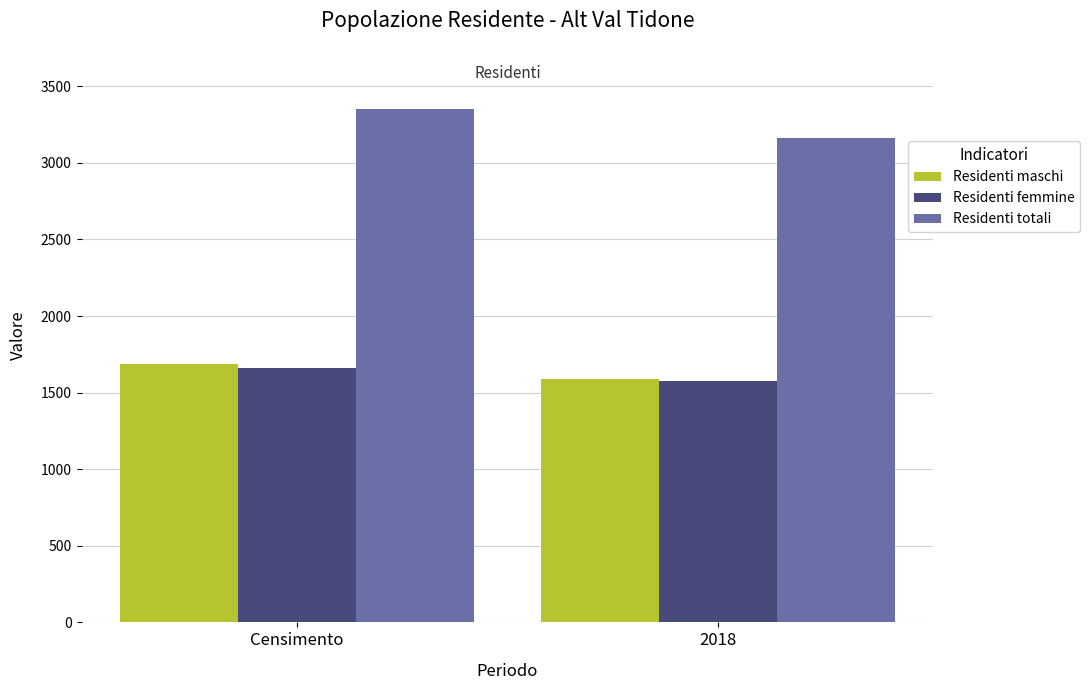

Reading right to left, what are all the values shown in this chart?

Residenti maschi: 2018=1589	Censimento=1689
Residenti femmine: 2018=1574	Censimento=1660
Residenti totali: 2018=3163	Censimento=3349